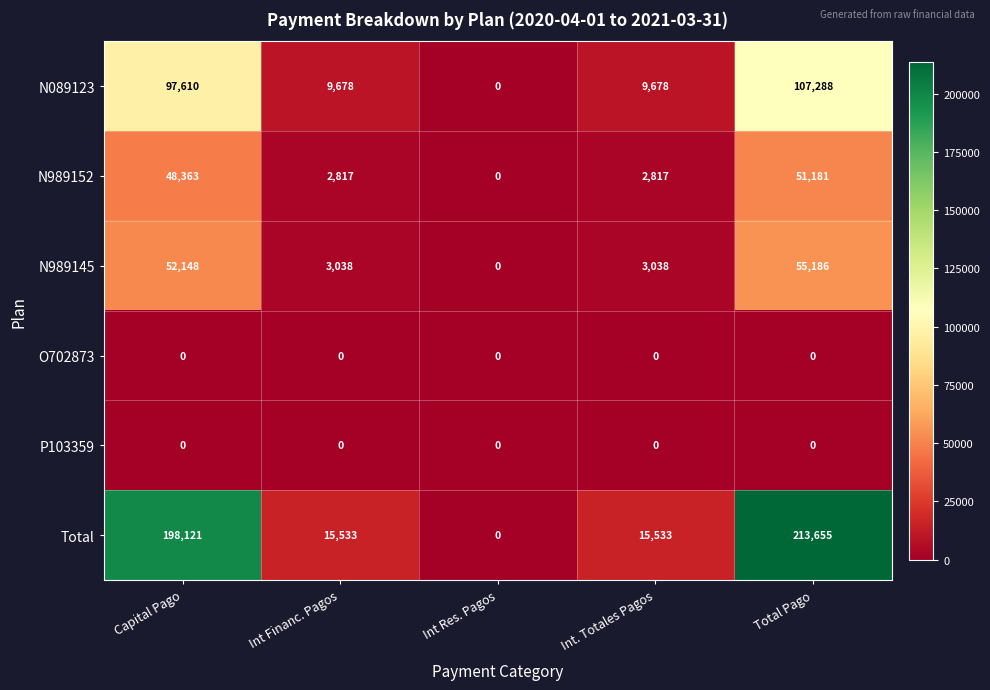

Is the value of P103359 at Int Res. Pagos greater than the value of N989152 at Capital Pago?

No